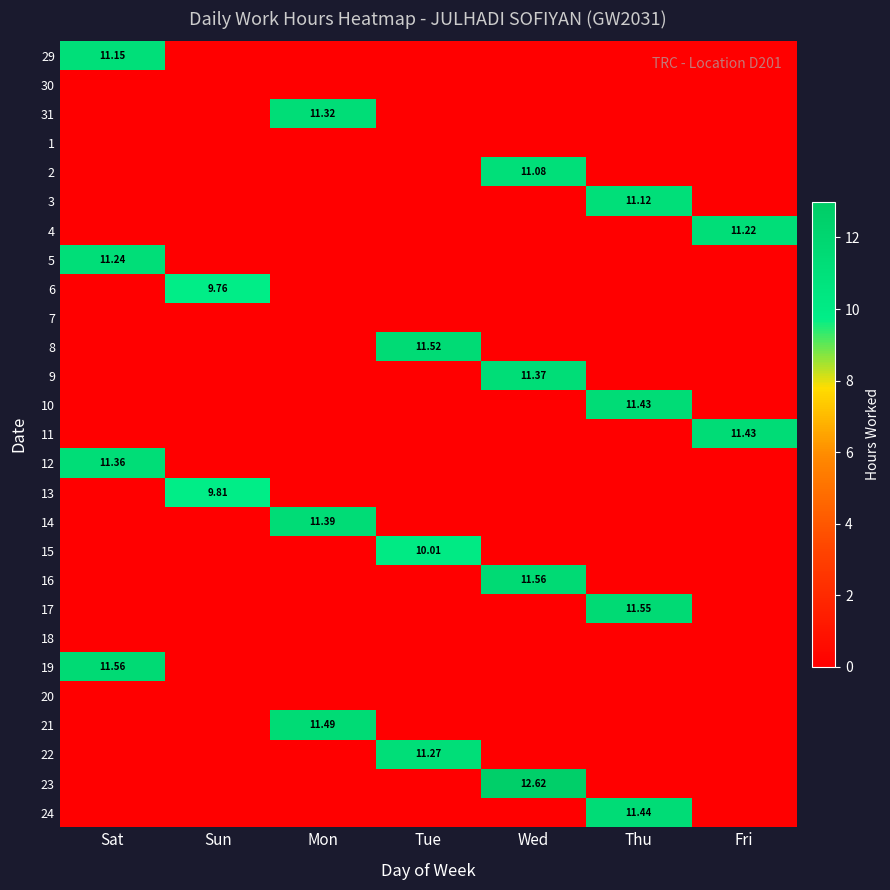

What is the sum of all 17 values?

11.6